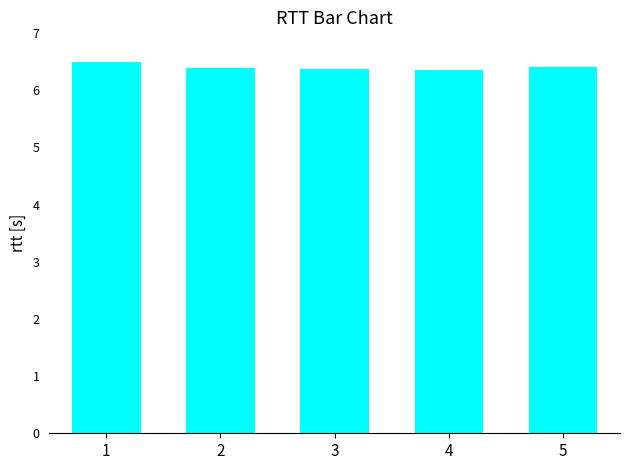

Reading right to left, extract all data points from this chart.

5=6.4	4=6.4	3=6.4	2=6.4	1=6.5